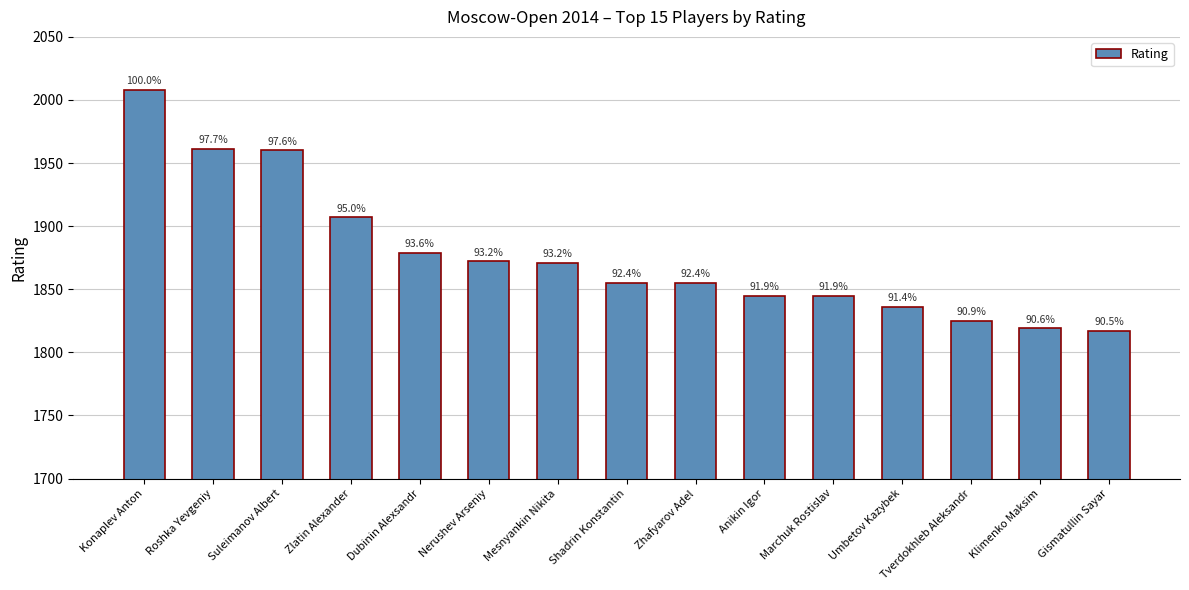

What is the value of the 1st bar from the left?

2008